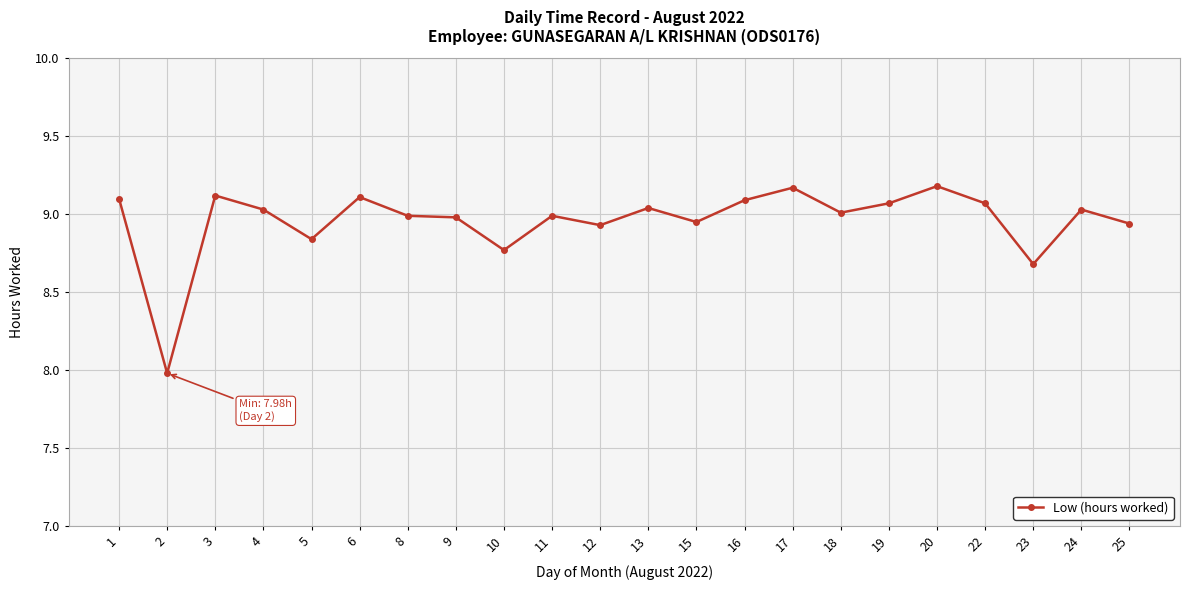

Approximately how many times larger is the value at 6 compared to 24?

1.0